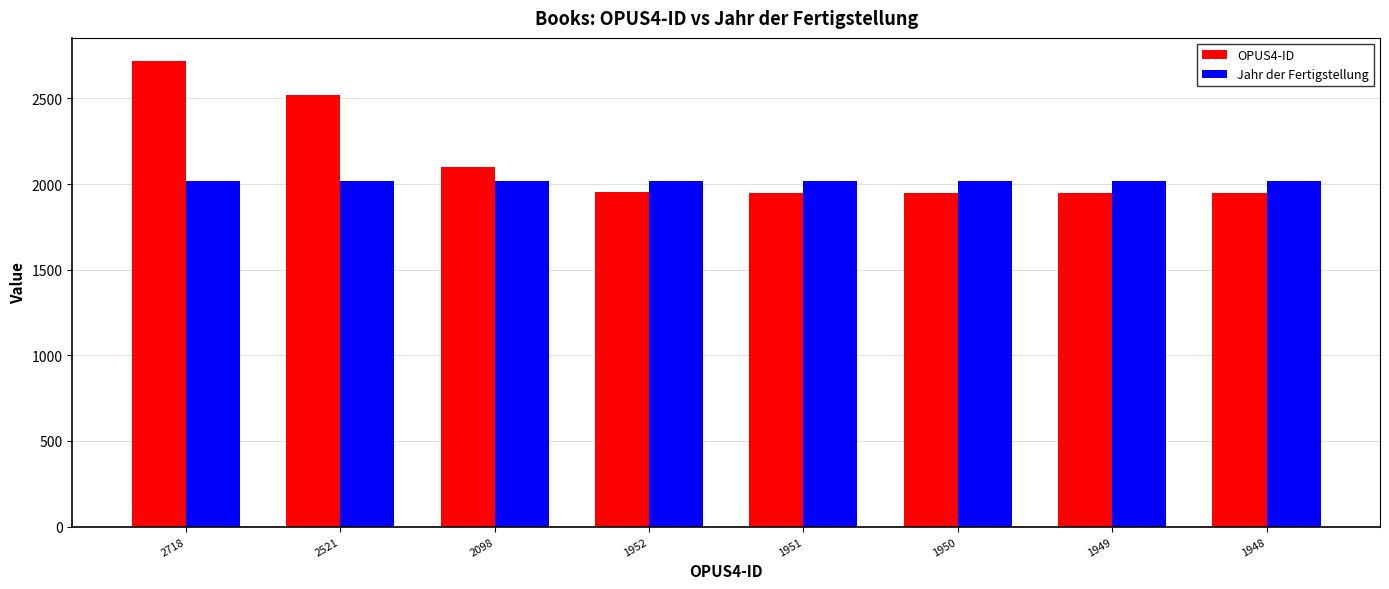

What is the value of the Jahr der Fertigstellung bar at the 5th from the left?

2018